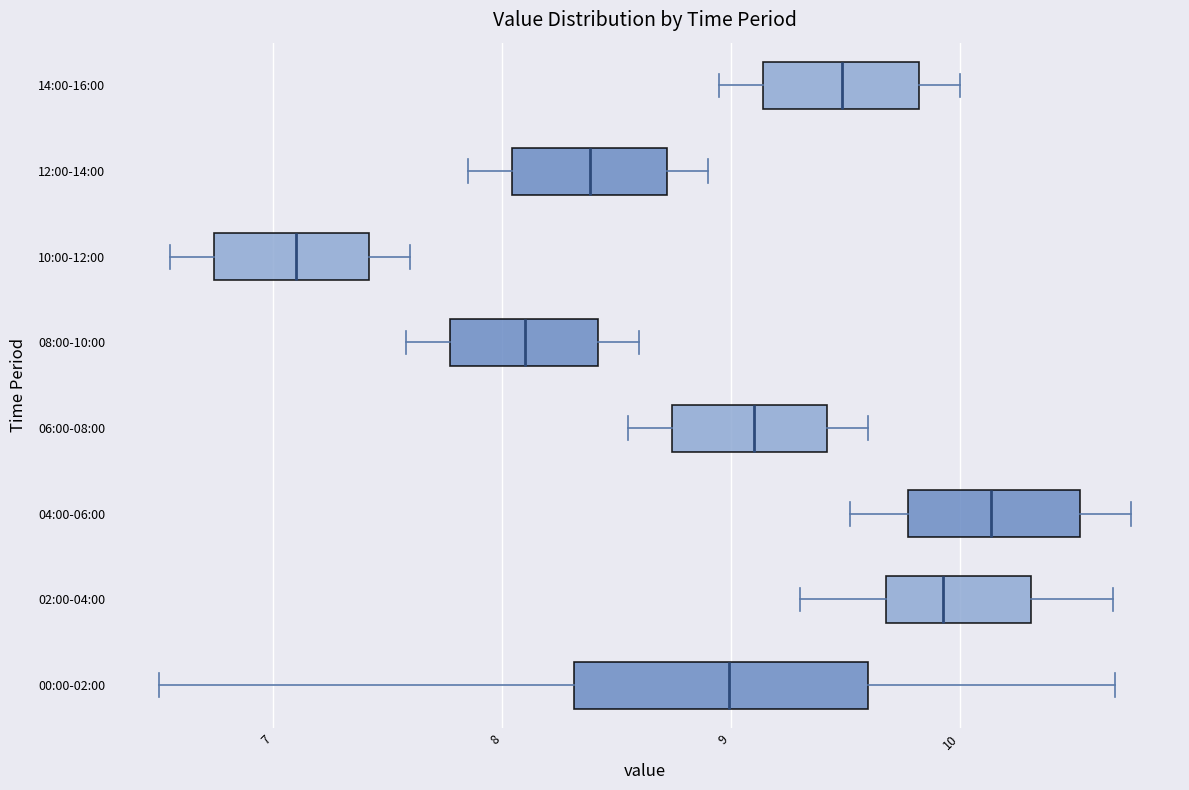

Reading bottom to top, read every box against the x-axis: the position of its median line, the range the box covers, and the ends of its whiskers. The values are not printed on the chart, so give them approximately, as read against the axis.

00:00-02:00: median 9.0, box 8.3 to 9.6, whiskers 6.5 to 10.7
02:00-04:00: median 9.9, box 9.7 to 10.3, whiskers 9.3 to 10.7
04:00-06:00: median 10.1, box 9.8 to 10.5, whiskers 9.5 to 10.8
06:00-08:00: median 9.1, box 8.7 to 9.4, whiskers 8.6 to 9.6
08:00-10:00: median 8.1, box 7.8 to 8.4, whiskers 7.6 to 8.6
10:00-12:00: median 7.1, box 6.7 to 7.4, whiskers 6.6 to 7.6
12:00-14:00: median 8.4, box 8.0 to 8.7, whiskers 7.9 to 8.9
14:00-16:00: median 9.5, box 9.1 to 9.8, whiskers 9.0 to 10.0